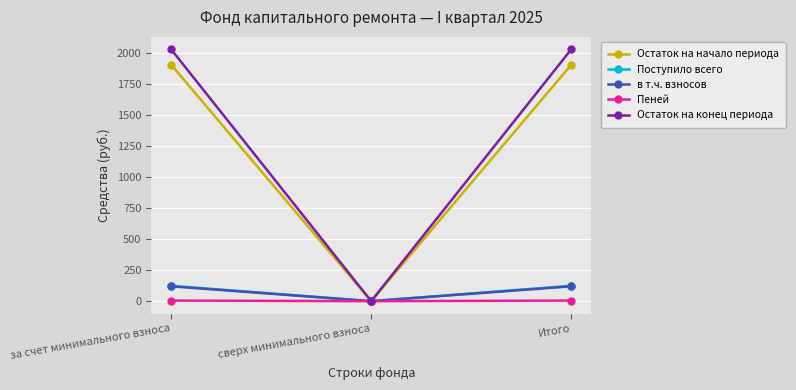

What position from the left is сверх минимального взноса?

2